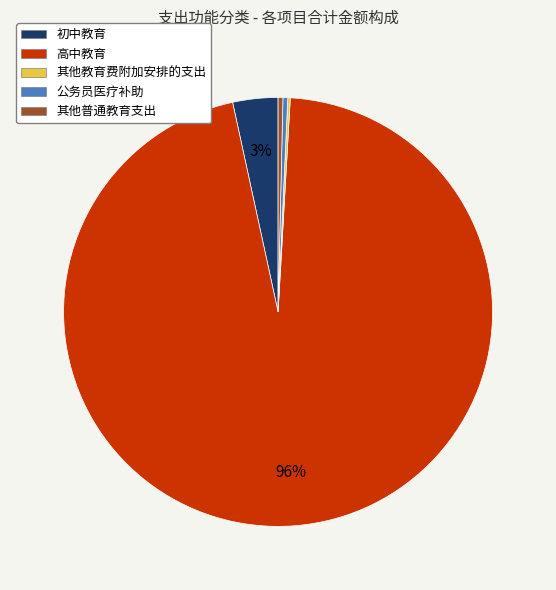

What is the ratio of the value at 高中教育 to the value at 其他普通教育支出?

265.2